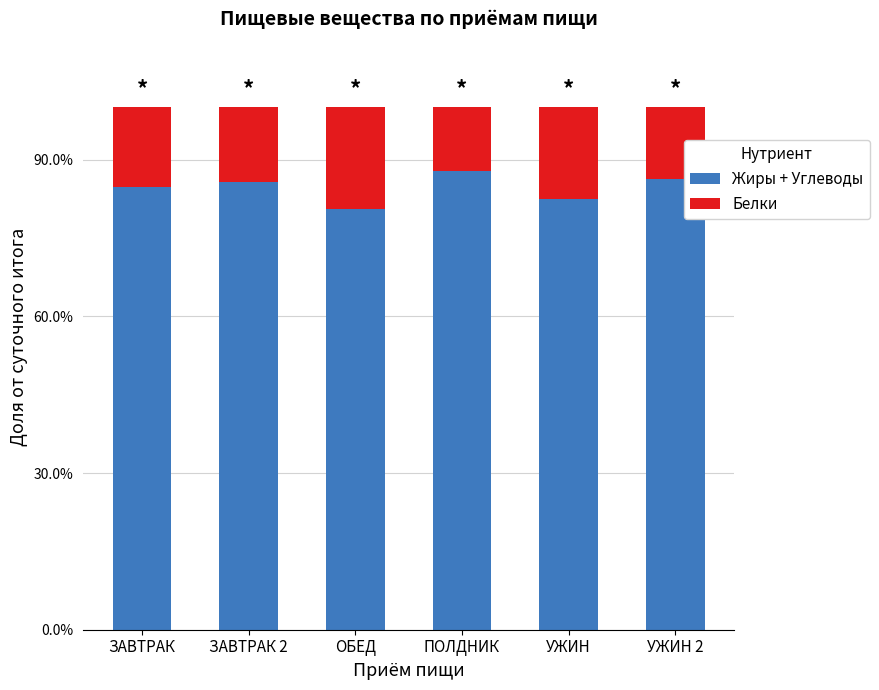

At which label does Жиры + Углеводы reach its peak?

ПОЛДНИК